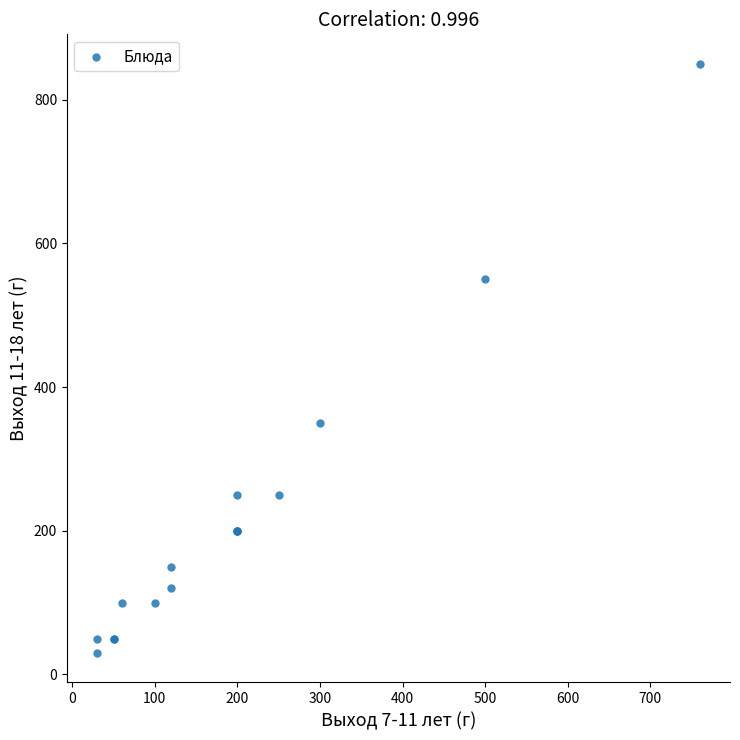

What Y value in the scatter plot is closest to 440?

350